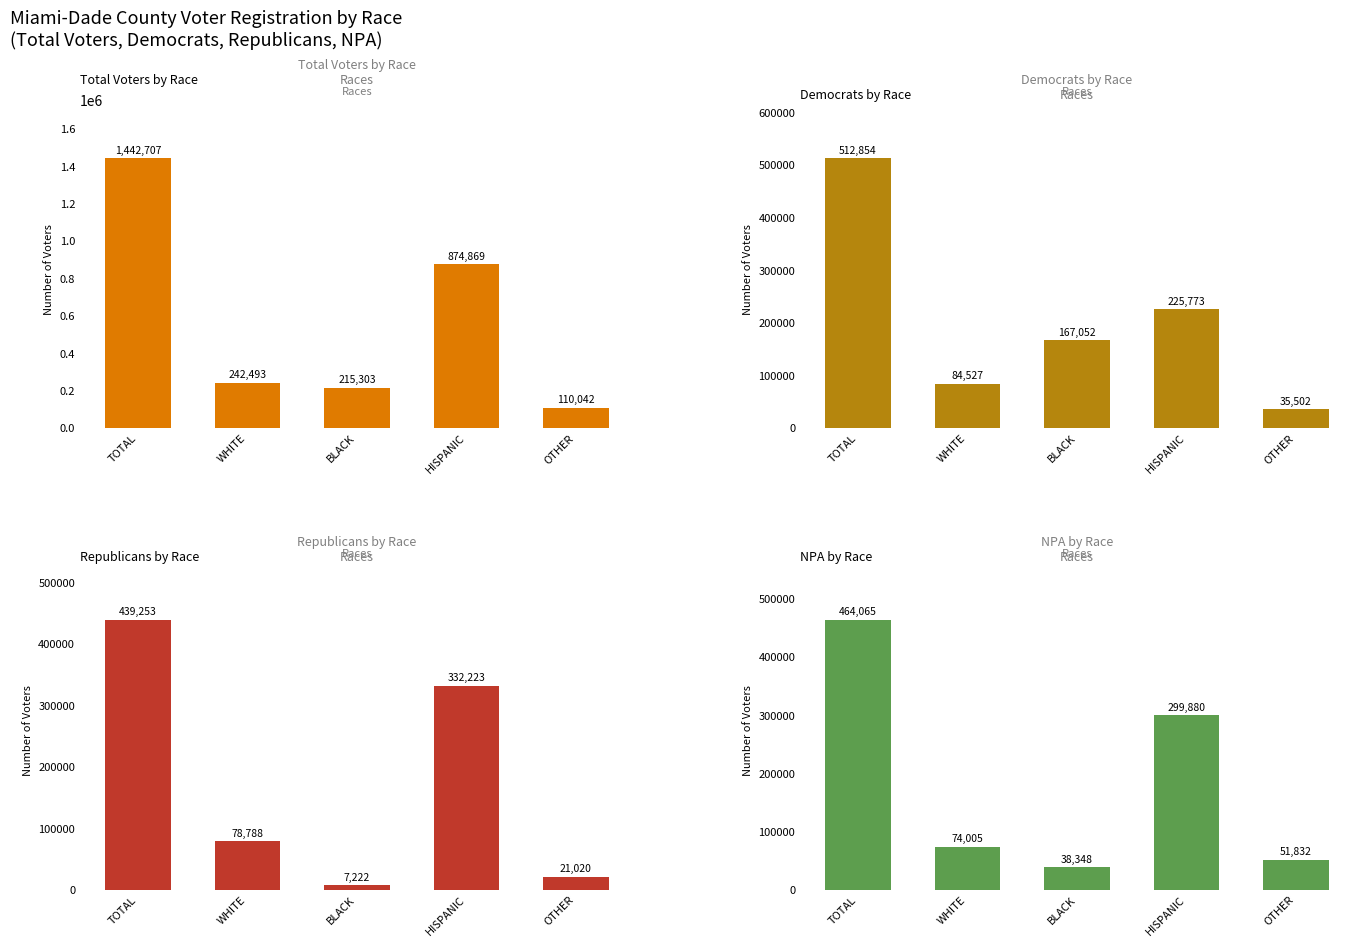

The Dems series shows 35502 at OTHER. True or false?

True